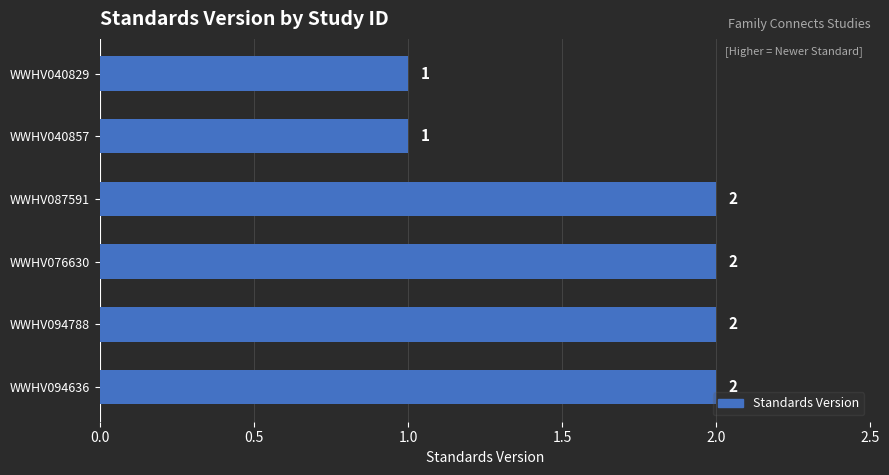

What position from the bottom is WWHV094636?

1